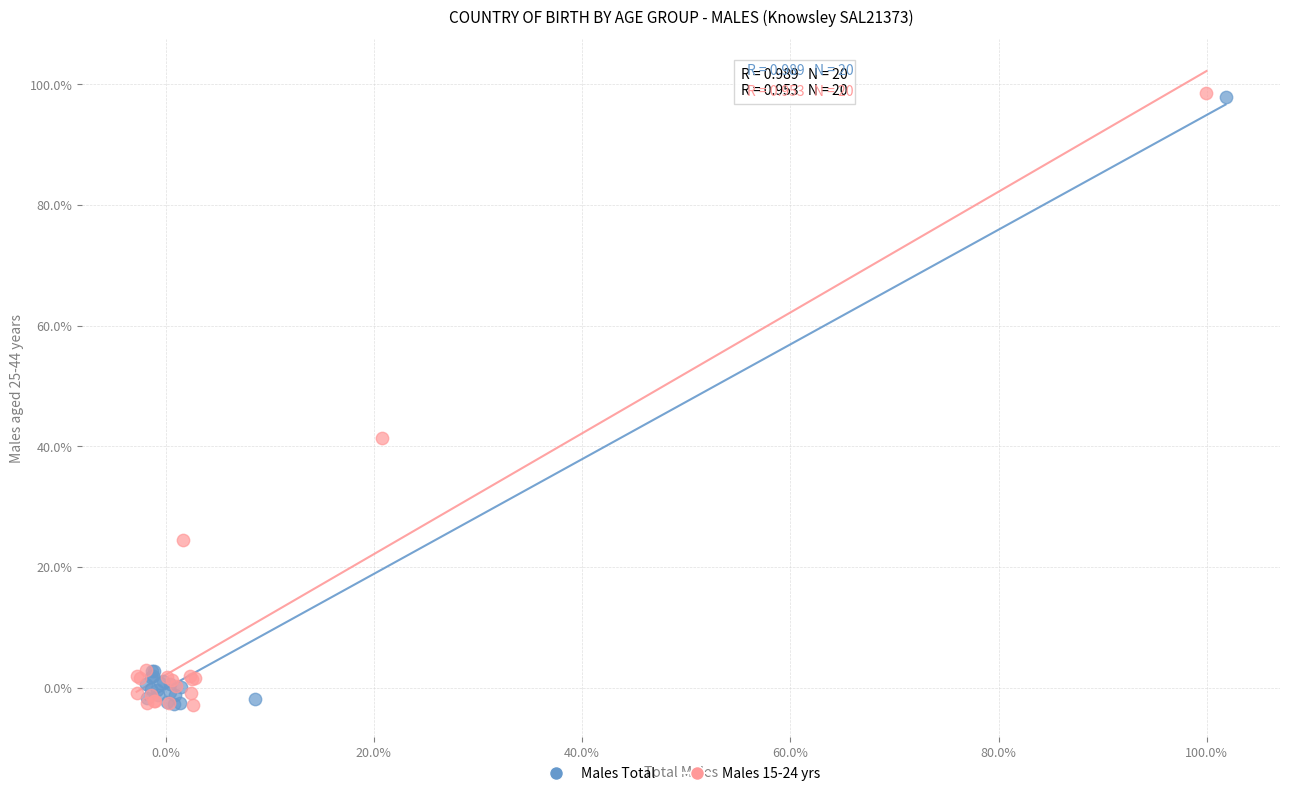

What are all the series names shown in the legend?

Males Total, Males 15-24 yrs